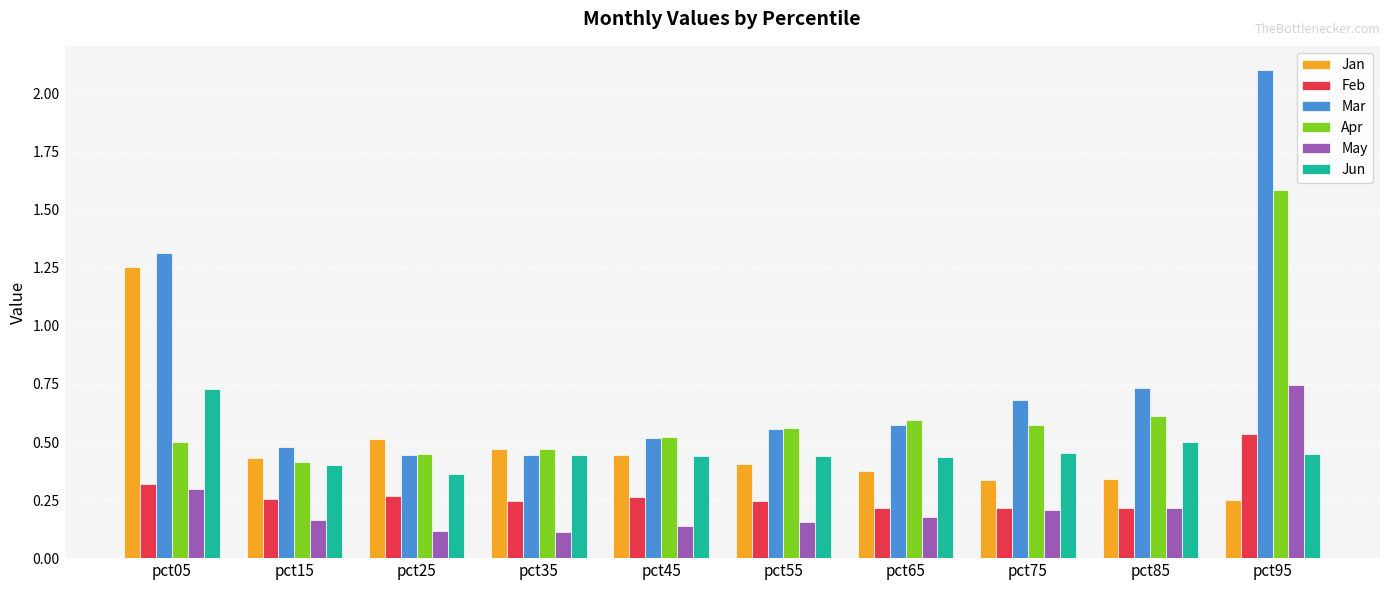

Which series has the widest spread of values?

Mar